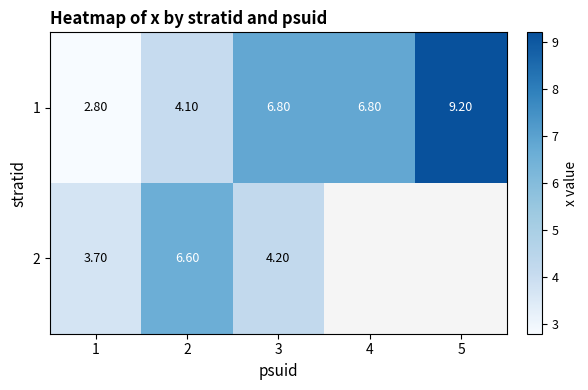

What is the difference between the 1 values at 4 and 5?

2.4